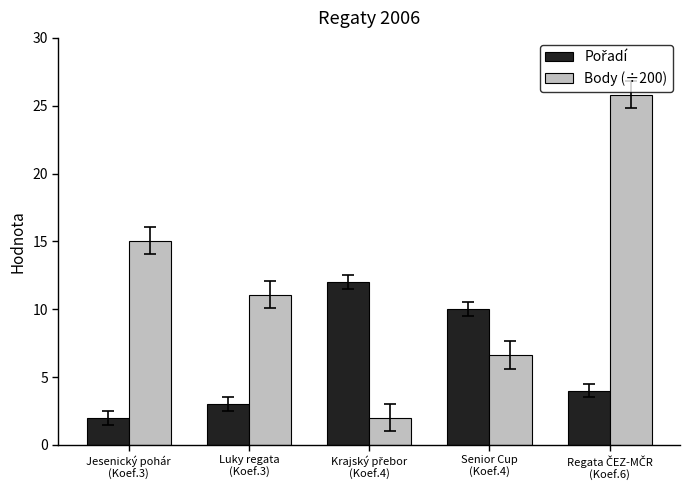

Which series has the largest range (max minus min)?

Body (÷200)